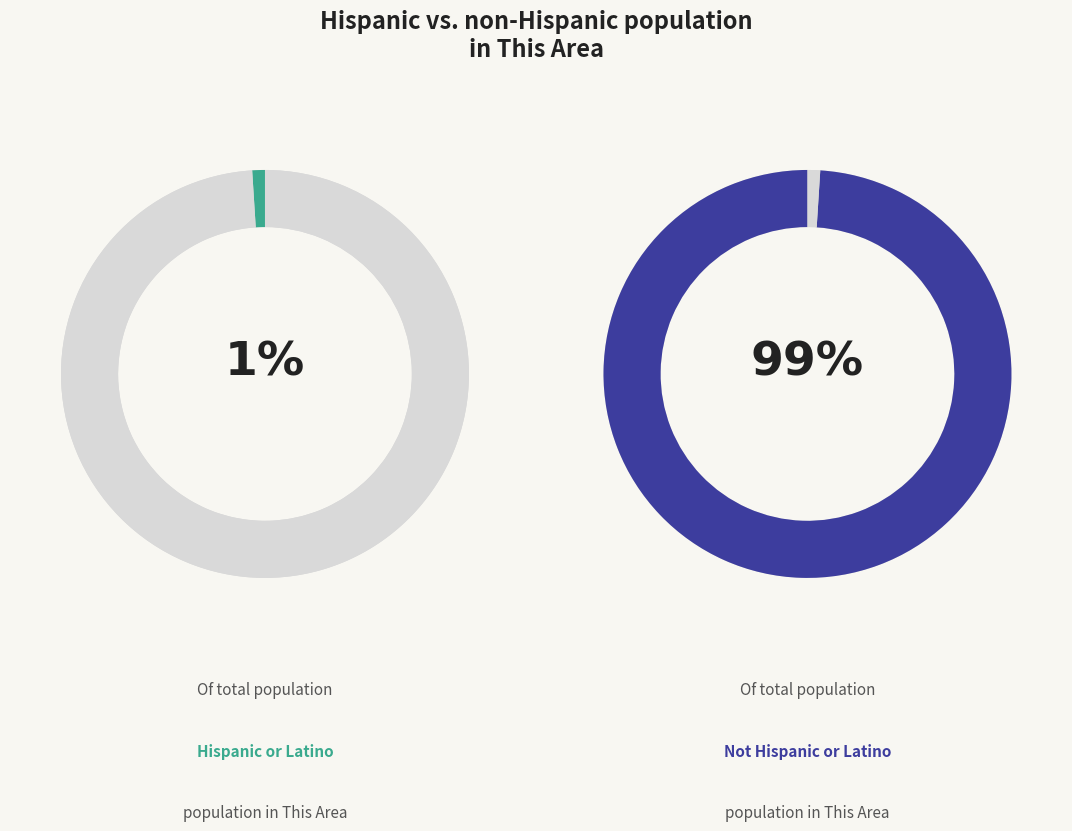

To the nearest percent, what is the average slice percentage?

50%